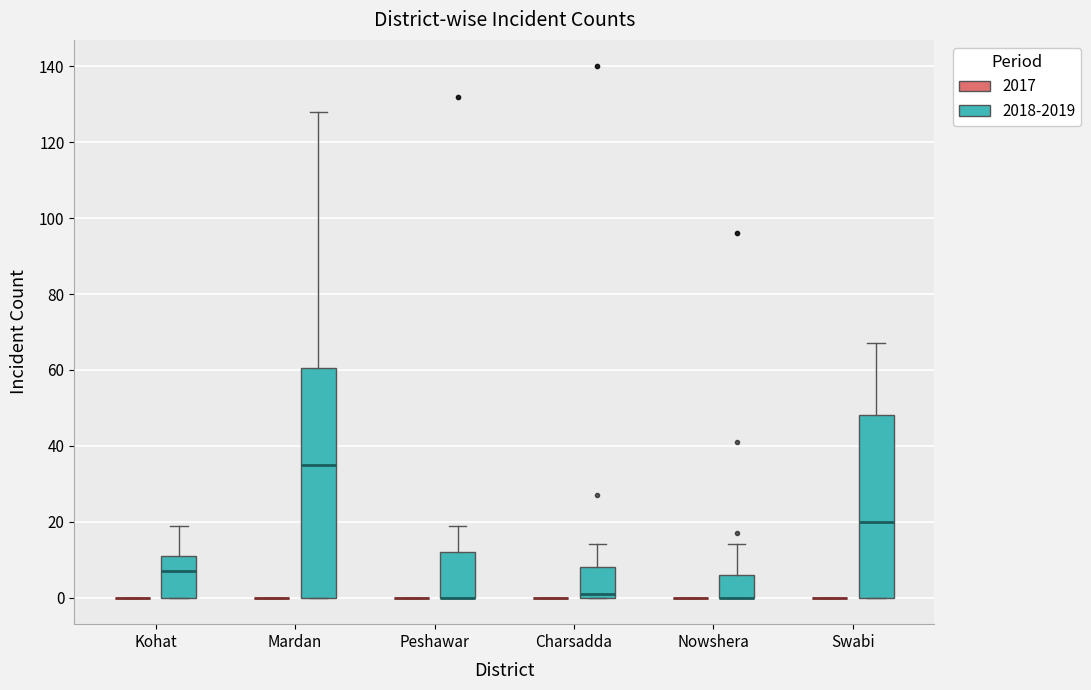

Comparing the boxes themselves (not the whiskers), which one is the tallest?

Mardan (2018-2019)